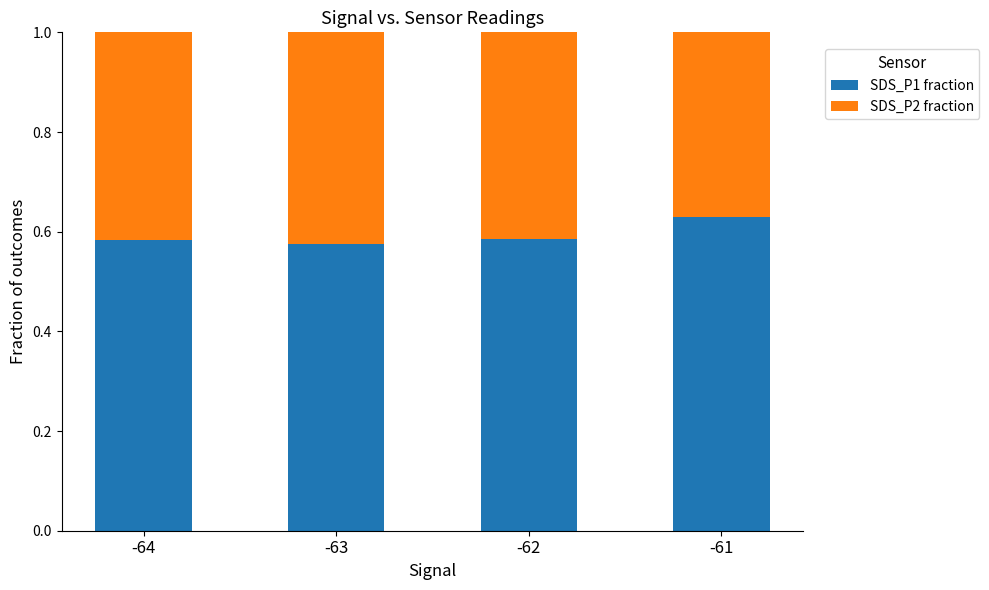

Where is SDS_P1 fraction nearest to the value 0?

-63